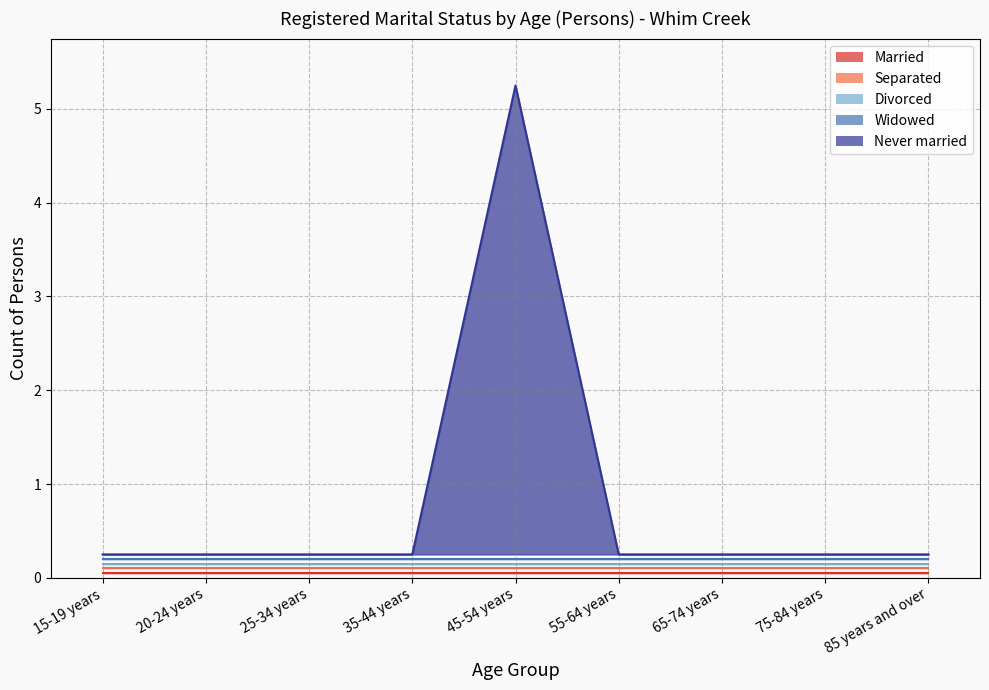

Reading left to right, extract all data points from this chart.

Married: 15-19 years=0	20-24 years=0	25-34 years=0	35-44 years=0	45-54 years=0	55-64 years=0	65-74 years=0	75-84 years=0	85 years and over=0
Separated: 15-19 years=0	20-24 years=0	25-34 years=0	35-44 years=0	45-54 years=0	55-64 years=0	65-74 years=0	75-84 years=0	85 years and over=0
Divorced: 15-19 years=0	20-24 years=0	25-34 years=0	35-44 years=0	45-54 years=0	55-64 years=0	65-74 years=0	75-84 years=0	85 years and over=0
Widowed: 15-19 years=0	20-24 years=0	25-34 years=0	35-44 years=0	45-54 years=0	55-64 years=0	65-74 years=0	75-84 years=0	85 years and over=0
Never married: 15-19 years=0	20-24 years=0	25-34 years=0	35-44 years=0	45-54 years=5	55-64 years=0	65-74 years=0	75-84 years=0	85 years and over=0